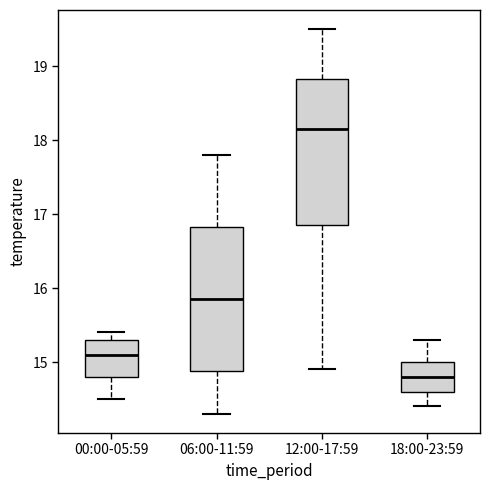

Which box's median line is the highest?

12:00-17:59